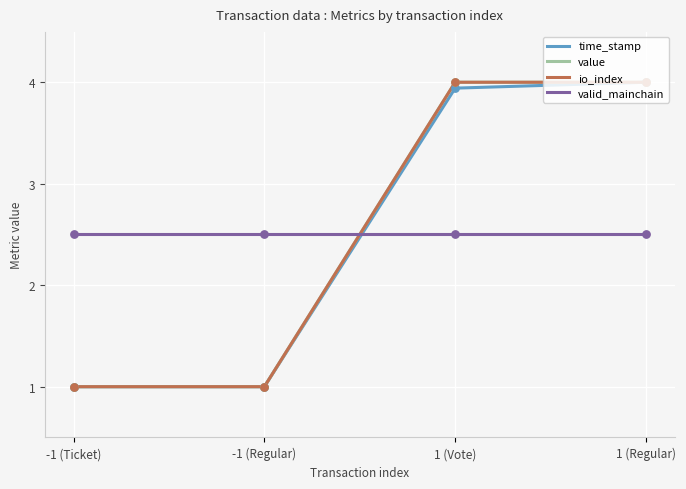

Is this an area chart (filled region under the line)?

No